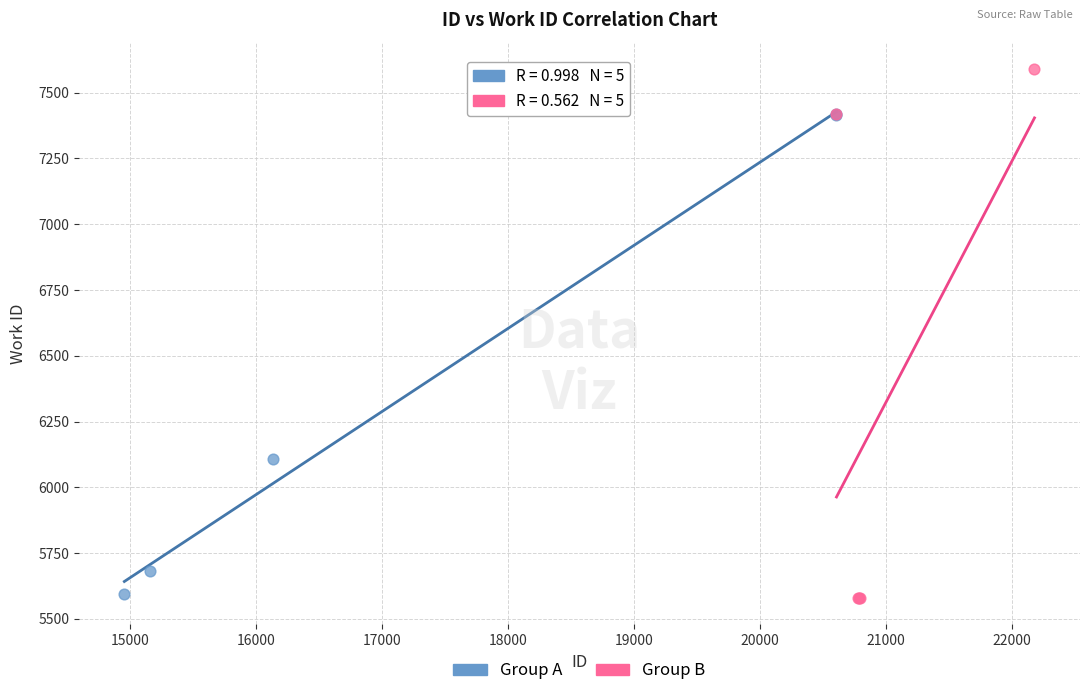

Which series has the widest spread of Y values?

Group B